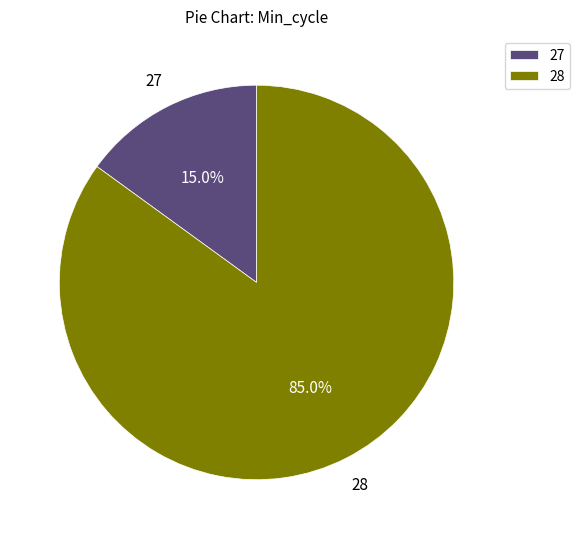

To the nearest percent, what is the average slice percentage?

50%